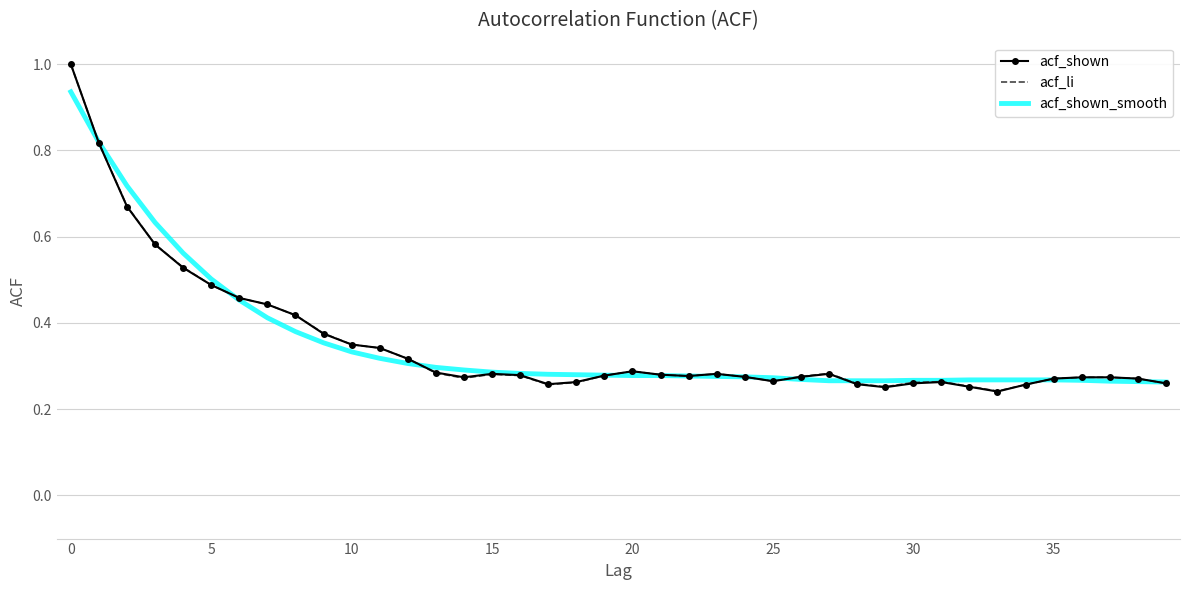

At how many categories does at least one series exceed 0?

40